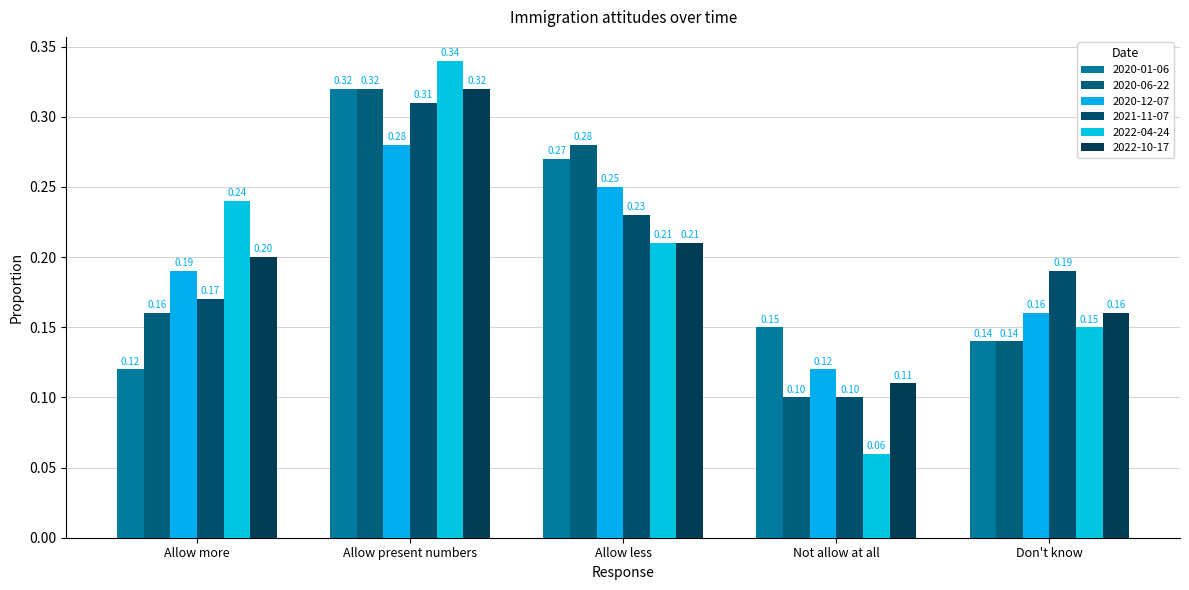

At which label does 2022-04-24 reach its minimum?

Not allow at all